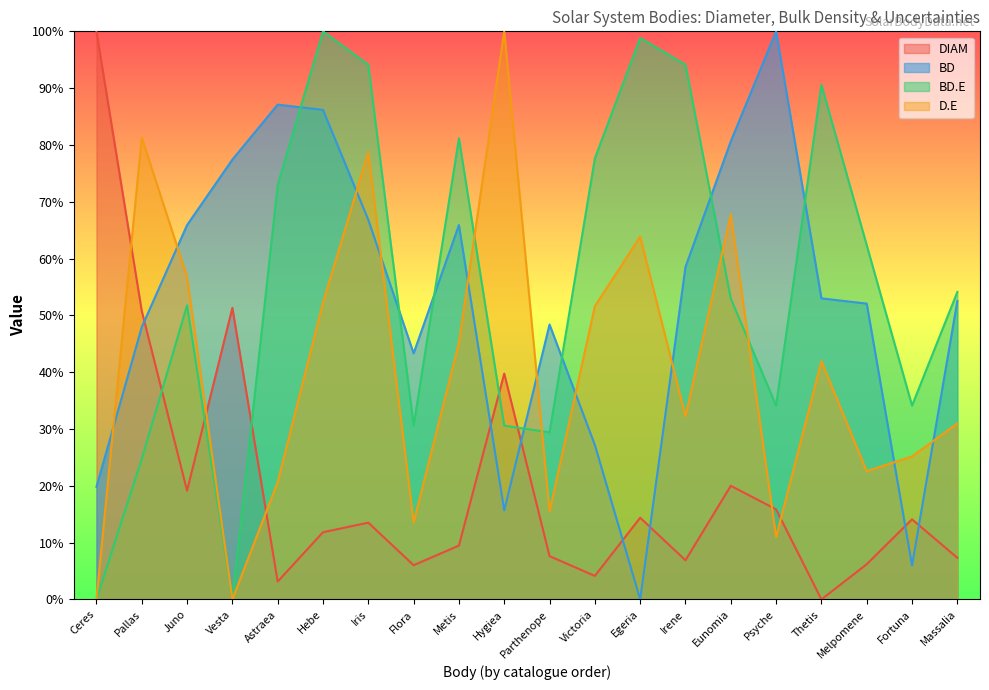

True or false: BD has a value of 52.5 at Massalia.

True